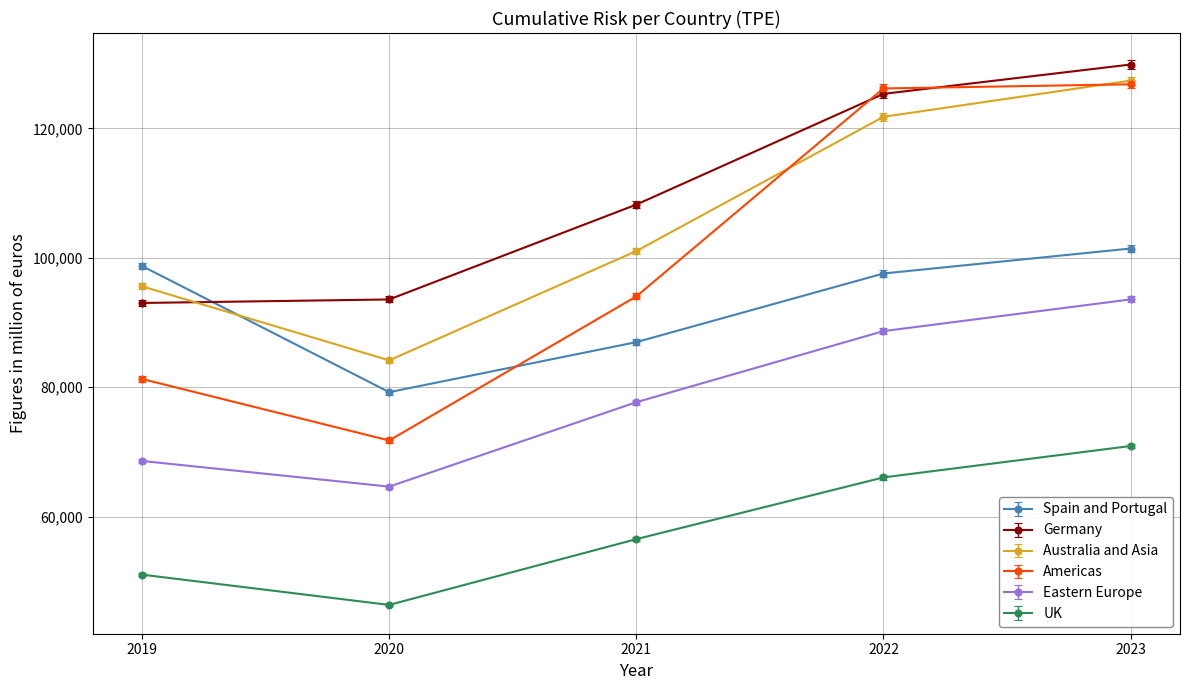

Reading left to right, list all the values displayed in this chart.

Spain and Portugal: 98739.0	79231.0	86969.9	97580.3	101441.9
Germany: 93024.0	93568.0	108234.9	125353.7	129890.4
Australia and Asia: 95595.0	84153.0	101049.9	121806.6	127401.7
Americas: 81269.0	71765.0	94039.2	126191.4	126835.5
Eastern Europe: 68595.0	64630.0	77681.8	88671.0	93573.7
UK: 51019.0	46339.0	56510.6	66053.0	70907.3